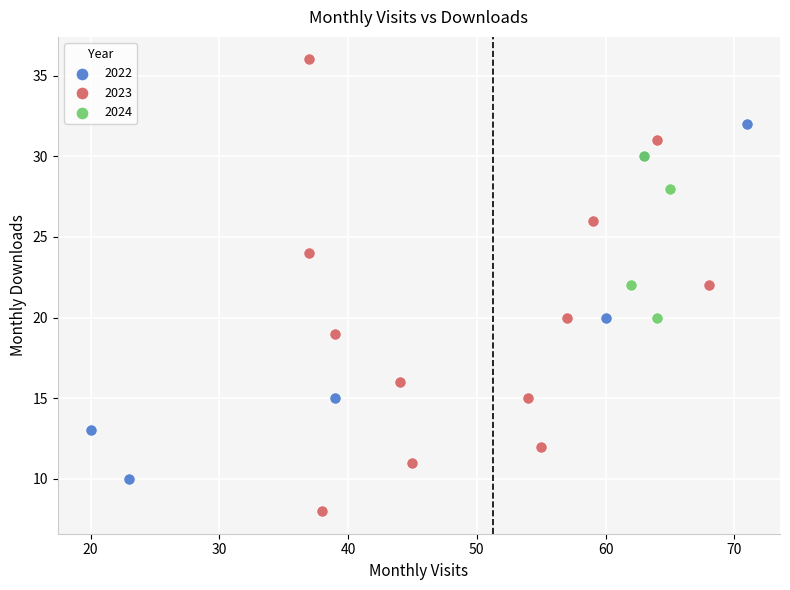

Which series contains the lowest Y value?

2023